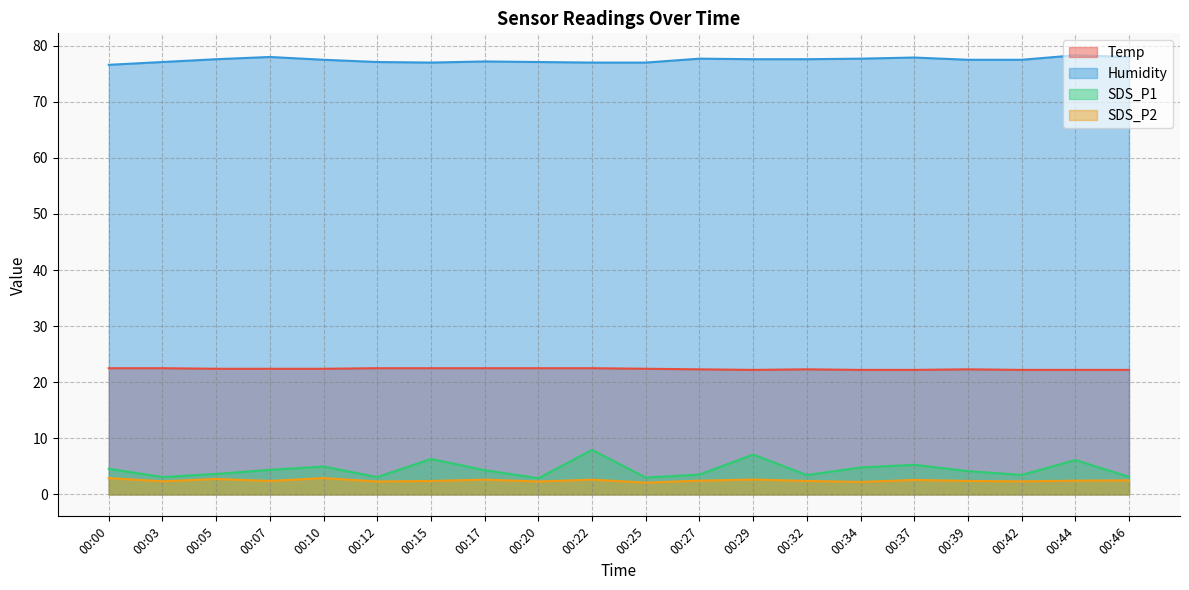

What is the total value across all series at 00:39?

106.3